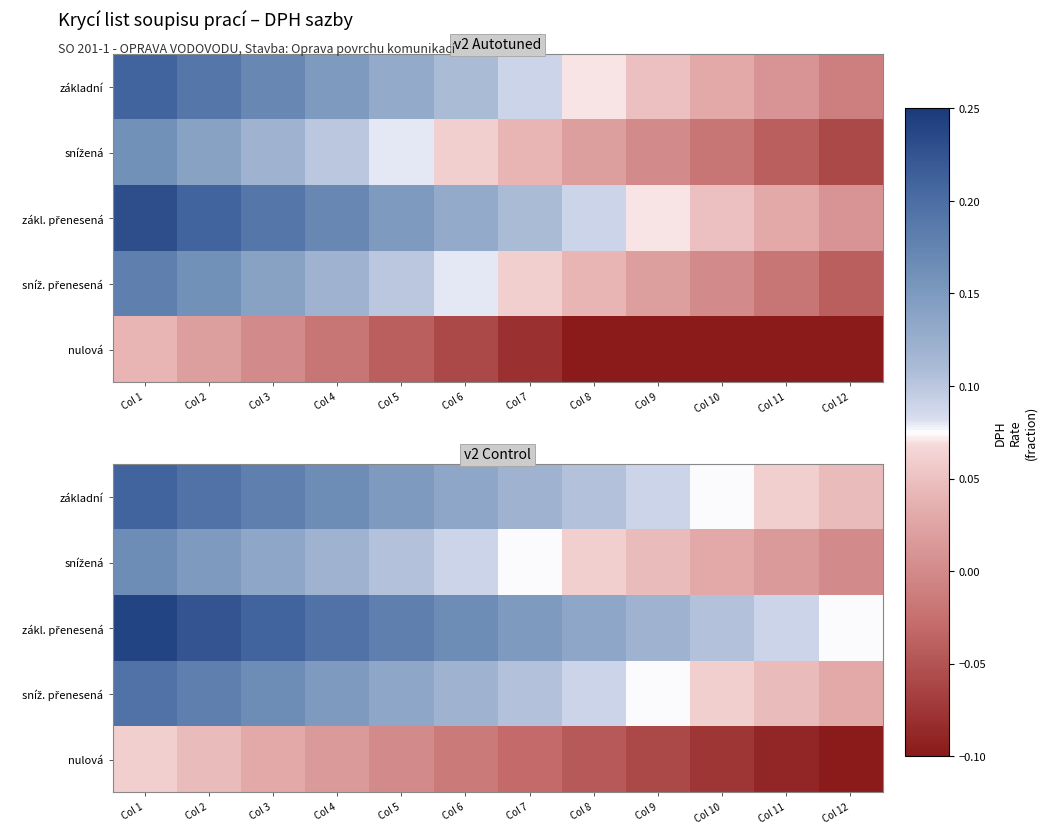

Count the zákl. přenesená values in the range 0 to 1.

12